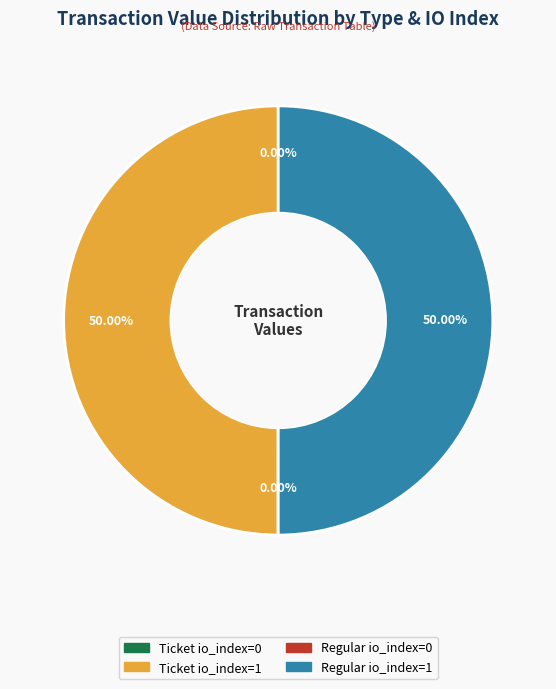

Combined, do Ticket io_index=1 and Regular io_index=1 account for over 50%?

Yes